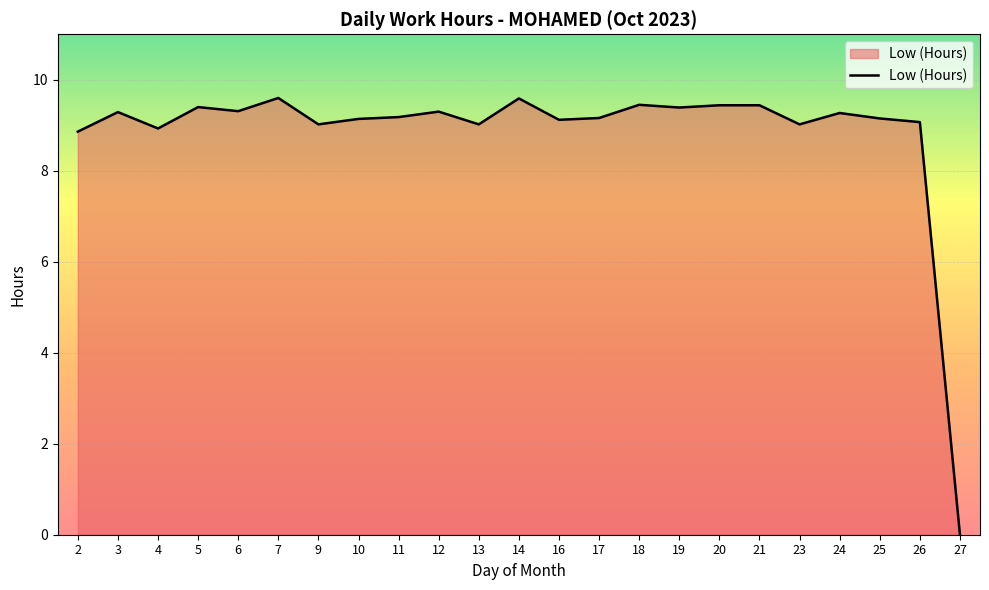

True or false: the data shows 9.1 at 26.

True